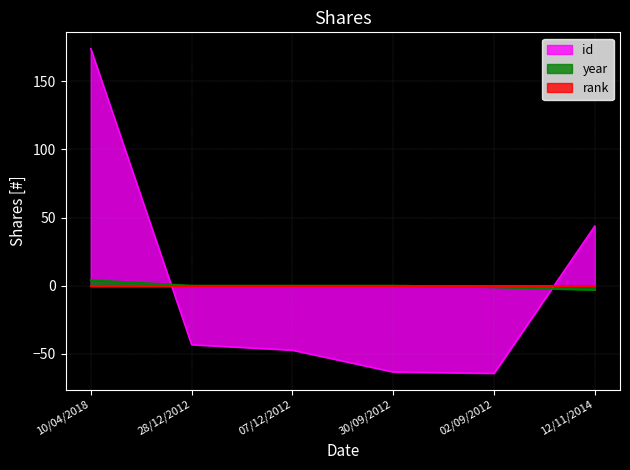

Where is year nearest to the value 0?

28/12/2012